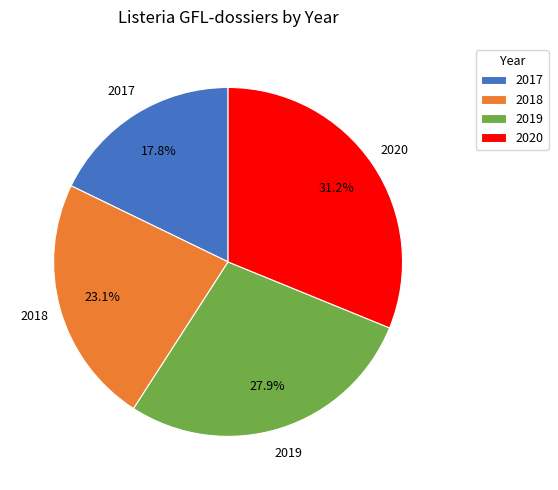

Does 2020 account for over 50% of the chart?

No